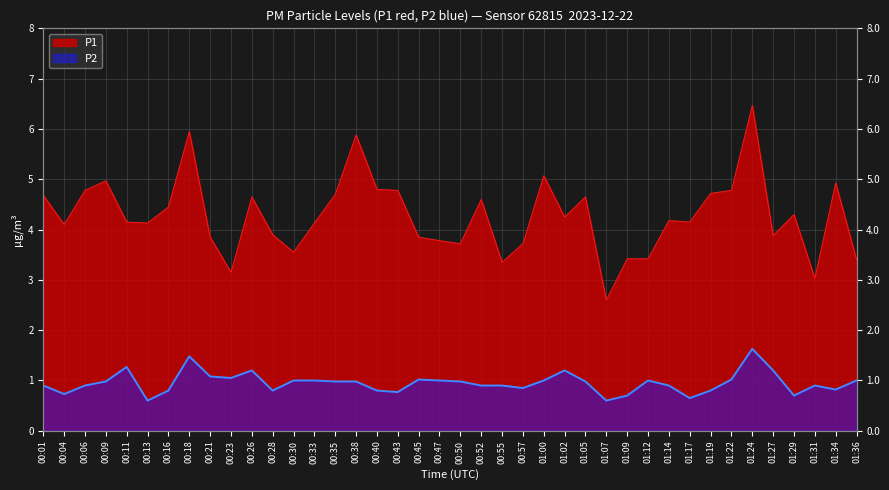

What is the difference between the highest and lowest values at 01:19?

3.9